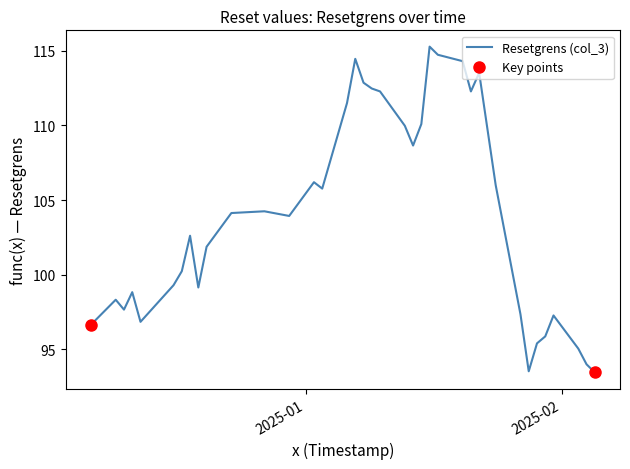

True or false: the data has more than 1 interior local peaks.

True